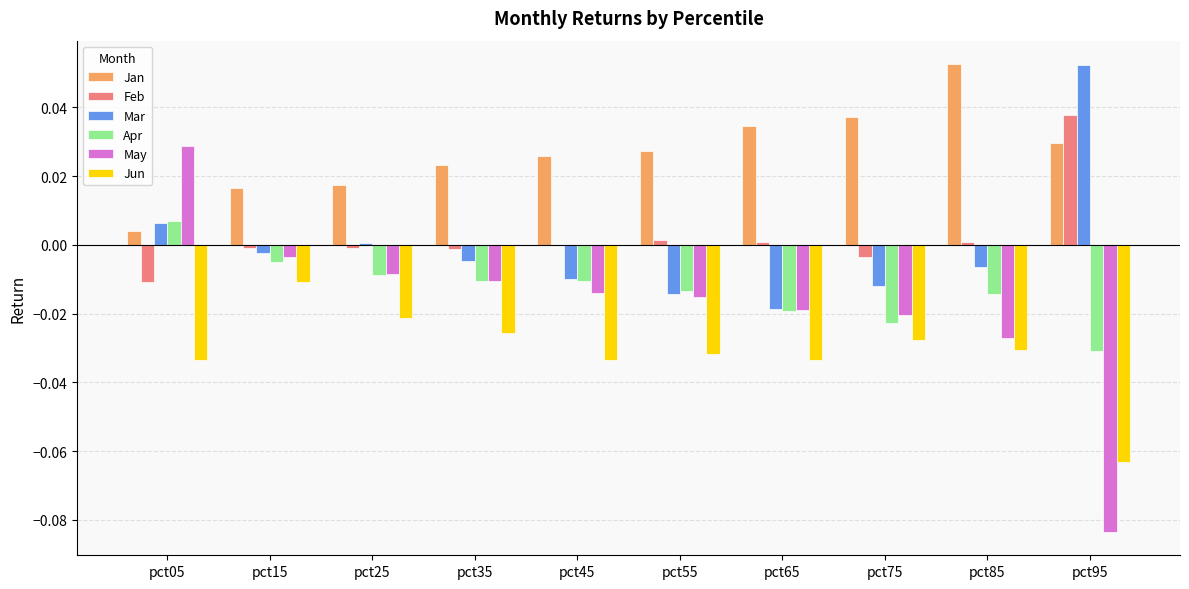

How many distinct data groups are displayed?

6